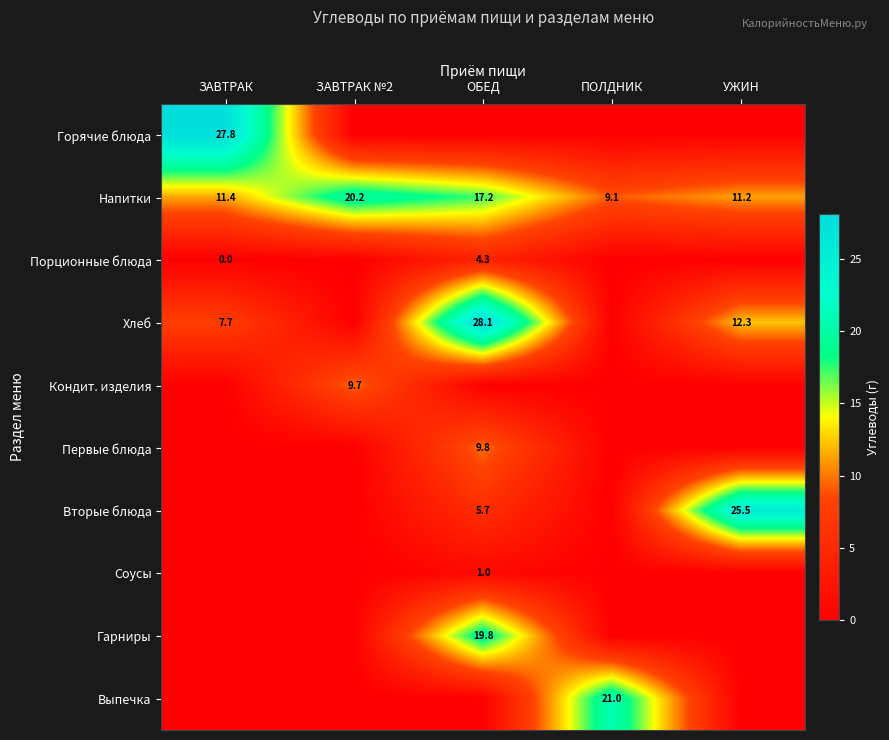

Is it true that Вторые блюда equals 25.5 at УЖИН?

True